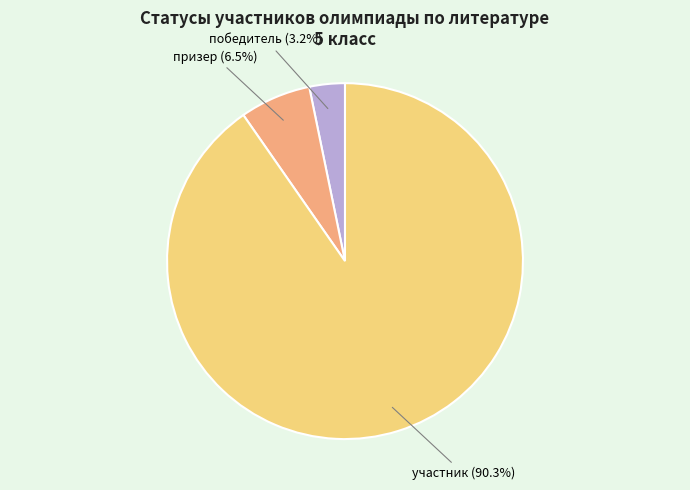

Is the sum of победитель and участник greater than half?

Yes